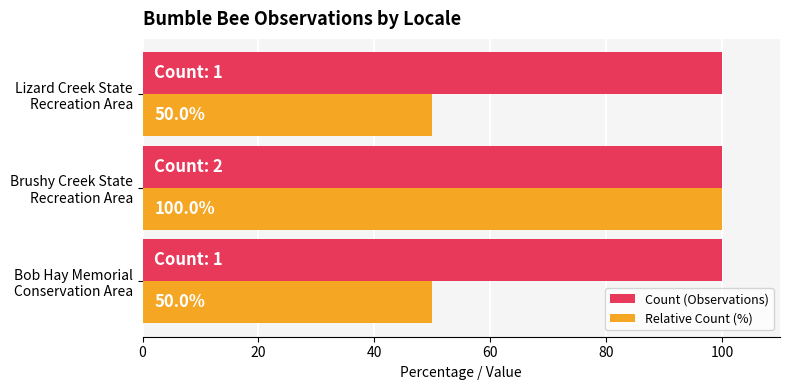

List the series in order of their overall mean, lowest first.

Relative Count (%), Count (Observations)